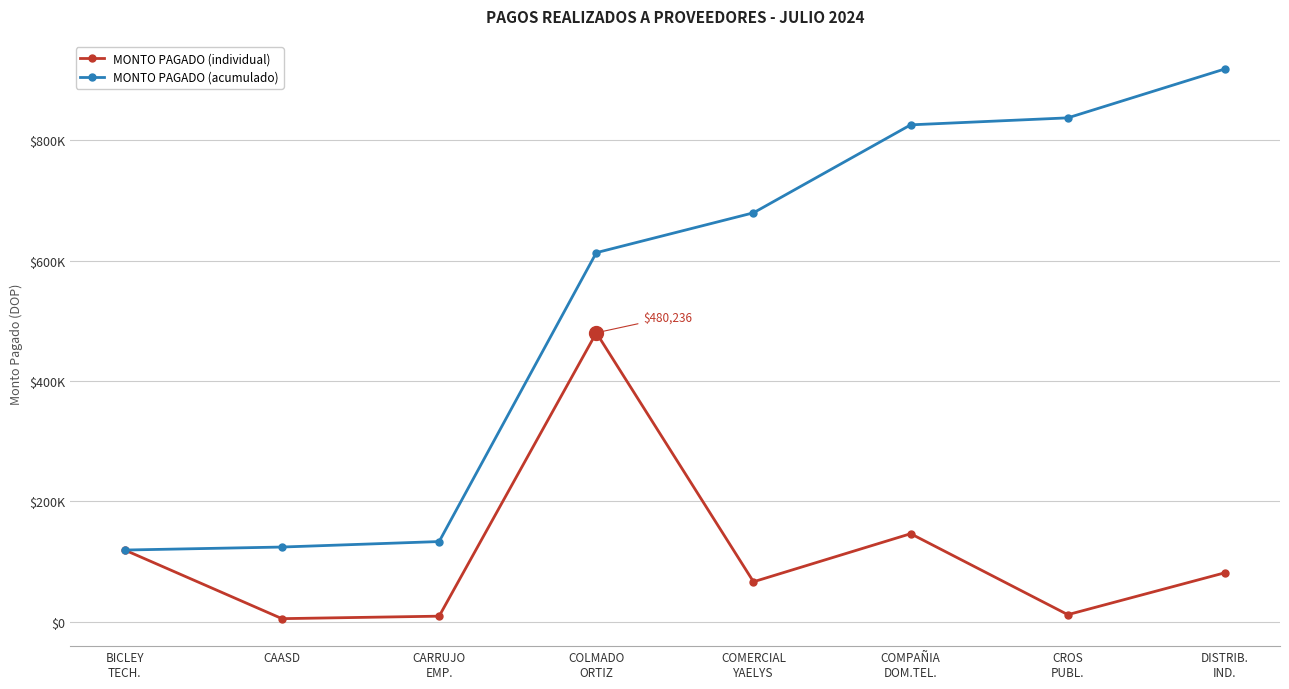

Which category has the lowest value in the MONTO PAGADO (acumulado) series?

BICLEY
TECH.